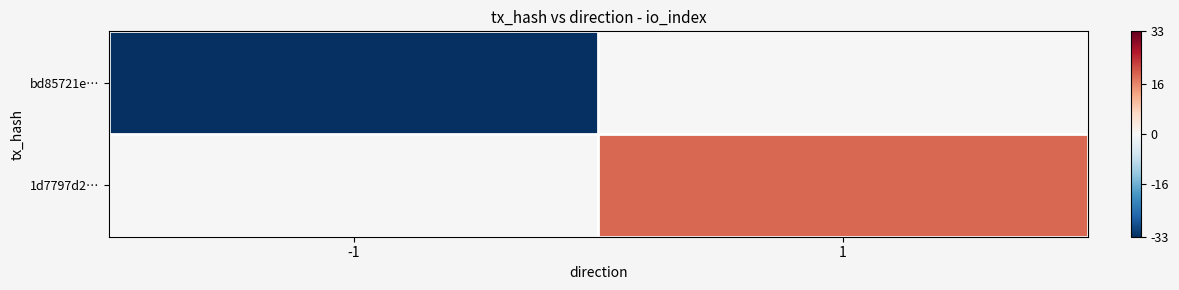

At -1, list the series in order from smallest to largest.

bd85721e…, 1d7797d2…